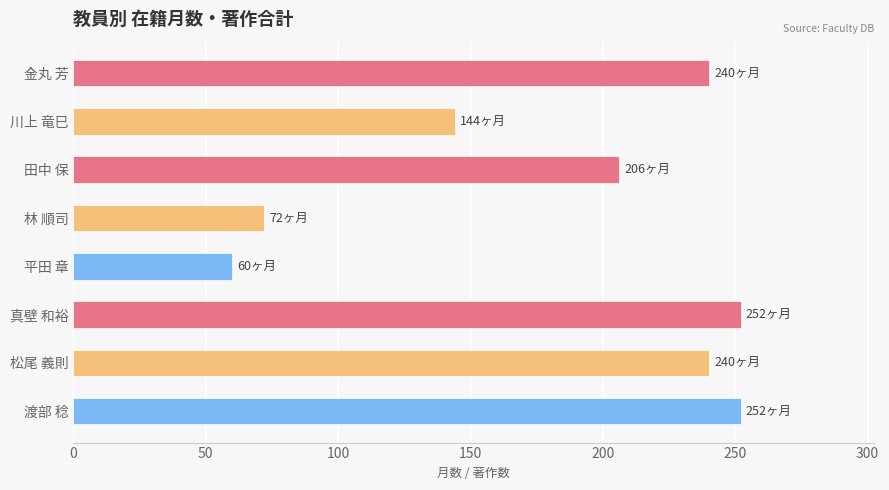

Is it true that the value at 平田 章 is 79?

False